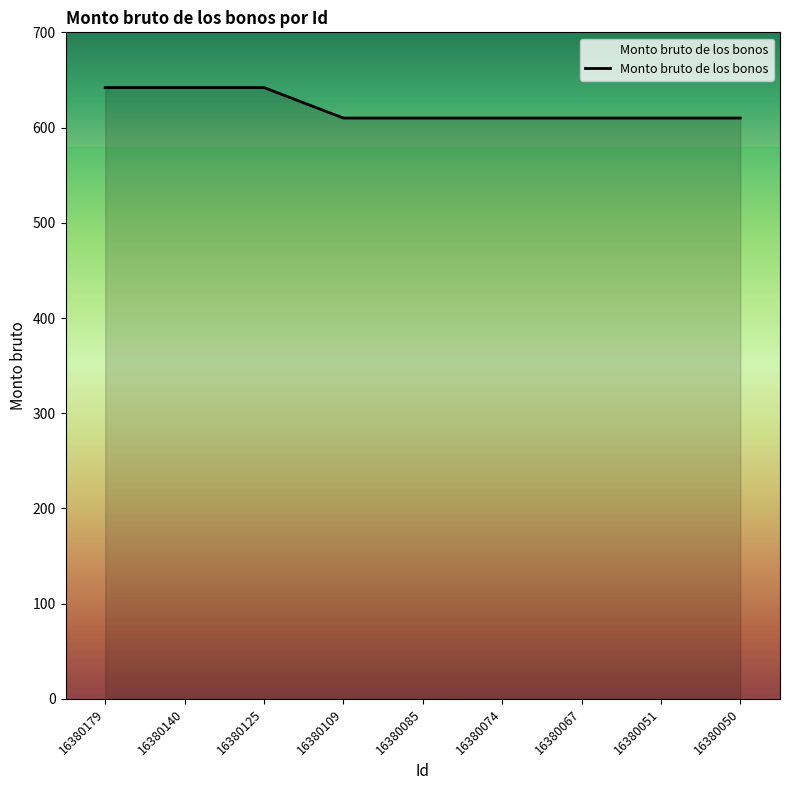

Read the value at 16380074.

610